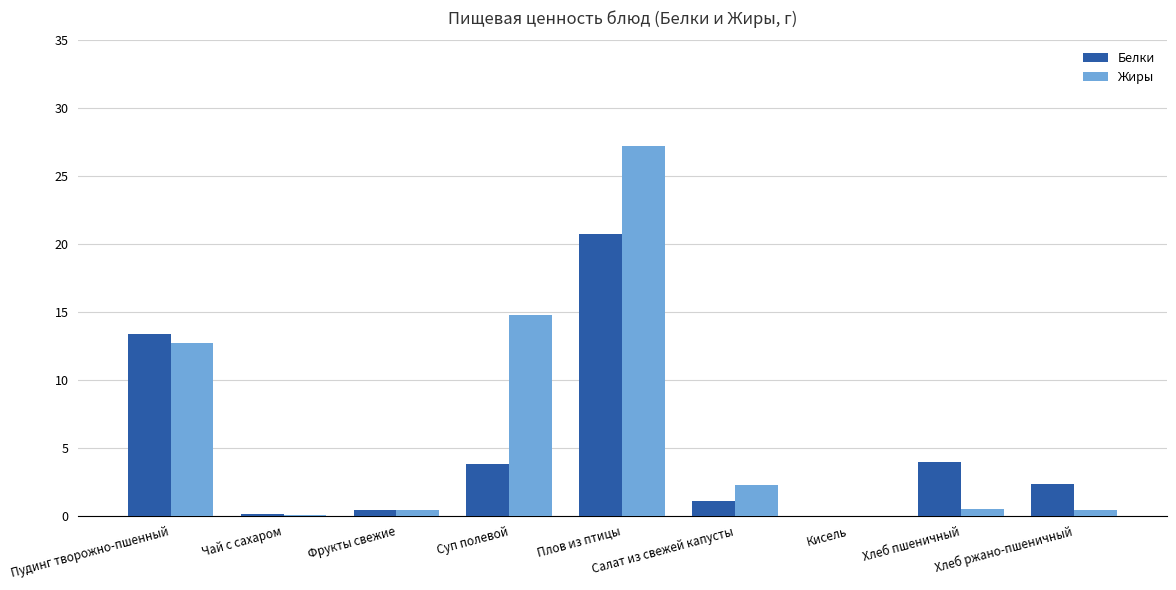

The value of Белки at Кисель is 11.2. True or false?

False